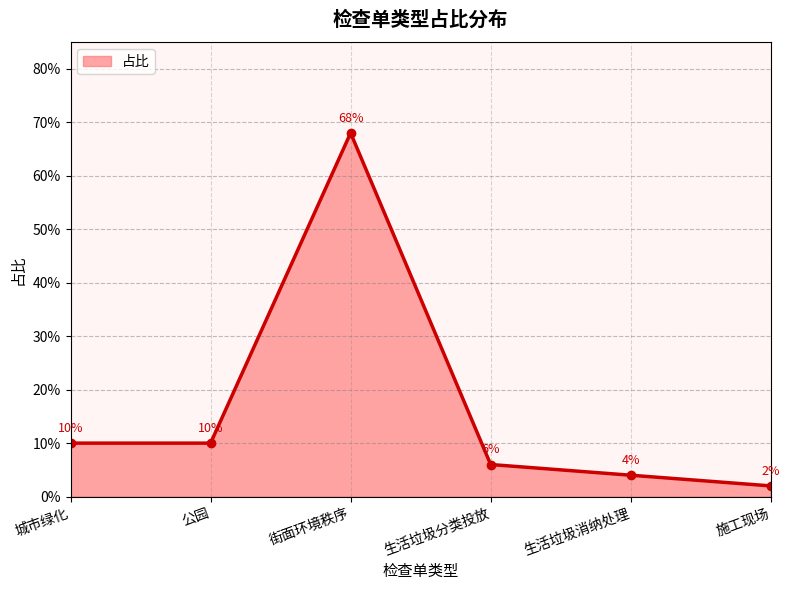

What is the difference between the maximum and minimum values?

0.7